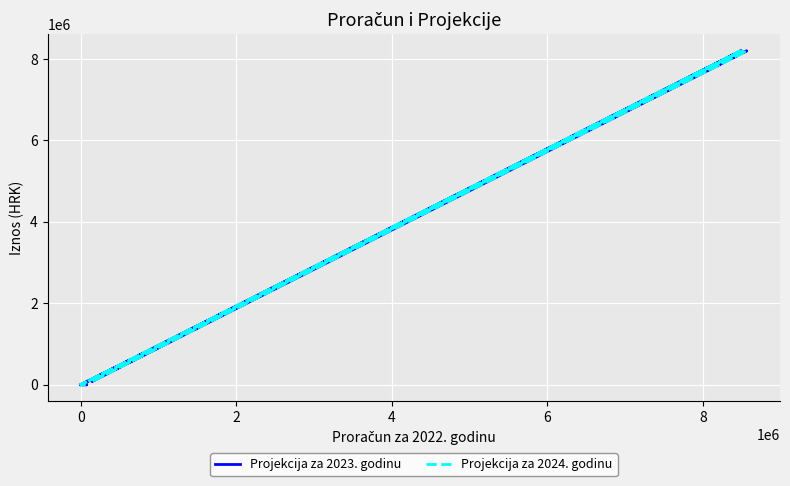

Which series has the largest total across all categories?

Projekcija za 2023. godinu